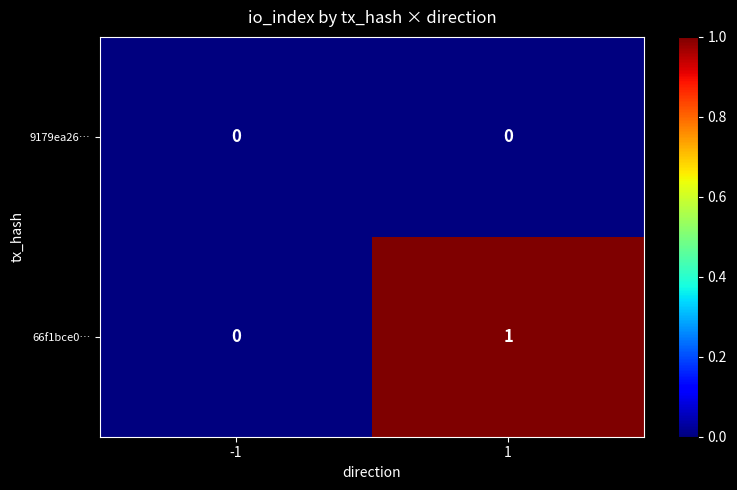

How many distinct data groups are displayed?

2